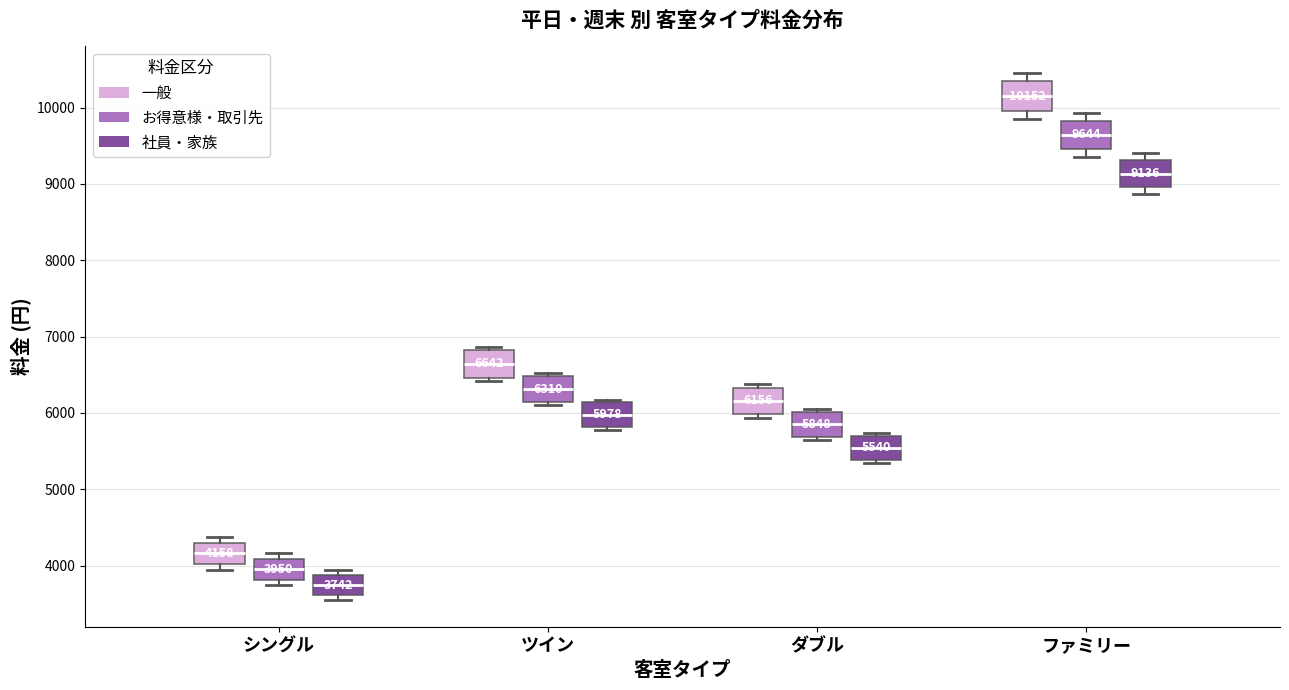

Which box has the highest median line?

ファミリー (一般)